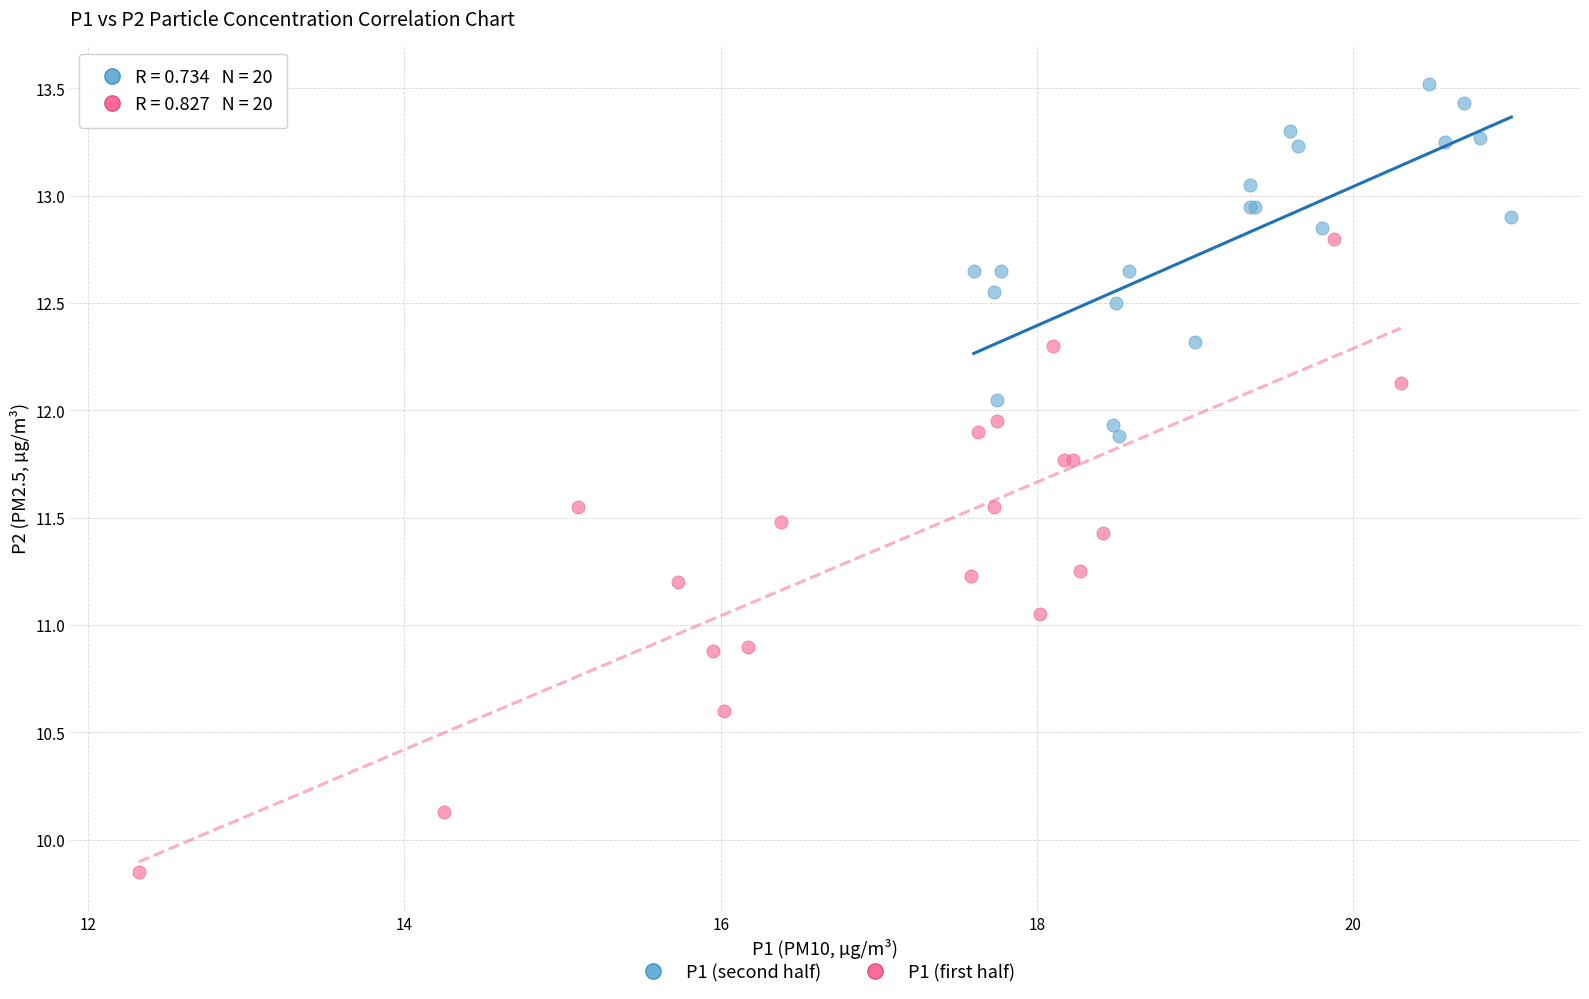

Which series reaches the minimum Y coordinate?

P1 (first half)